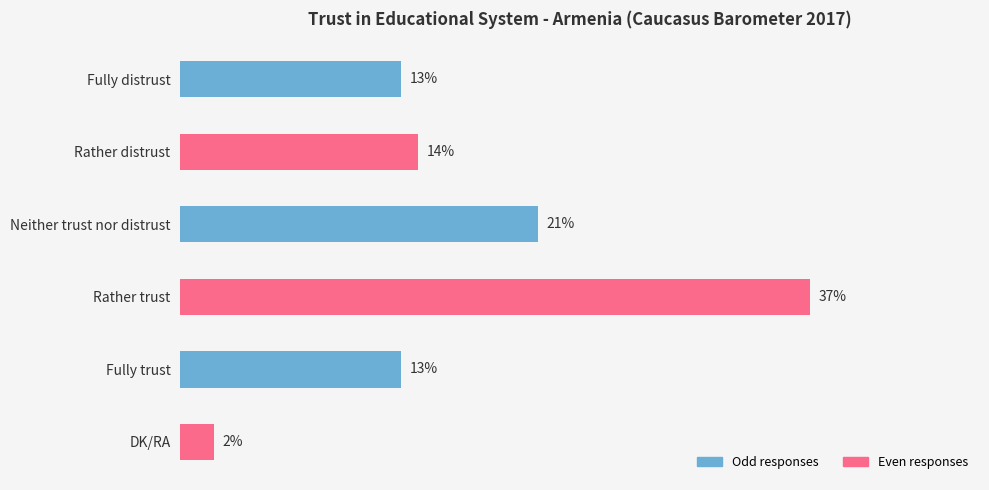

Is it true that the value at Fully distrust is 9?

False